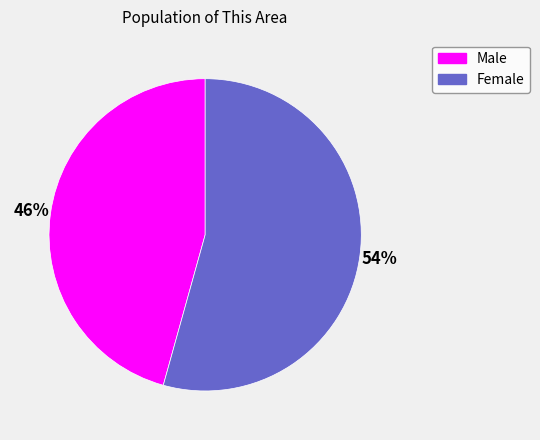

What is the majority slice?

Female